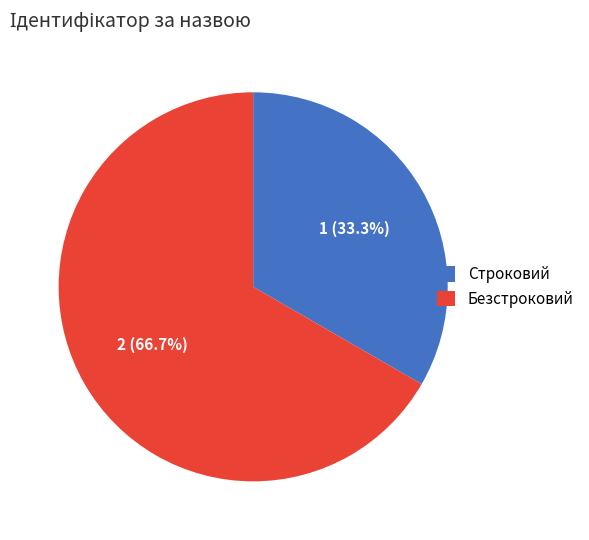

What is the total percentage of Безстроковий and Строковий?

100.0%